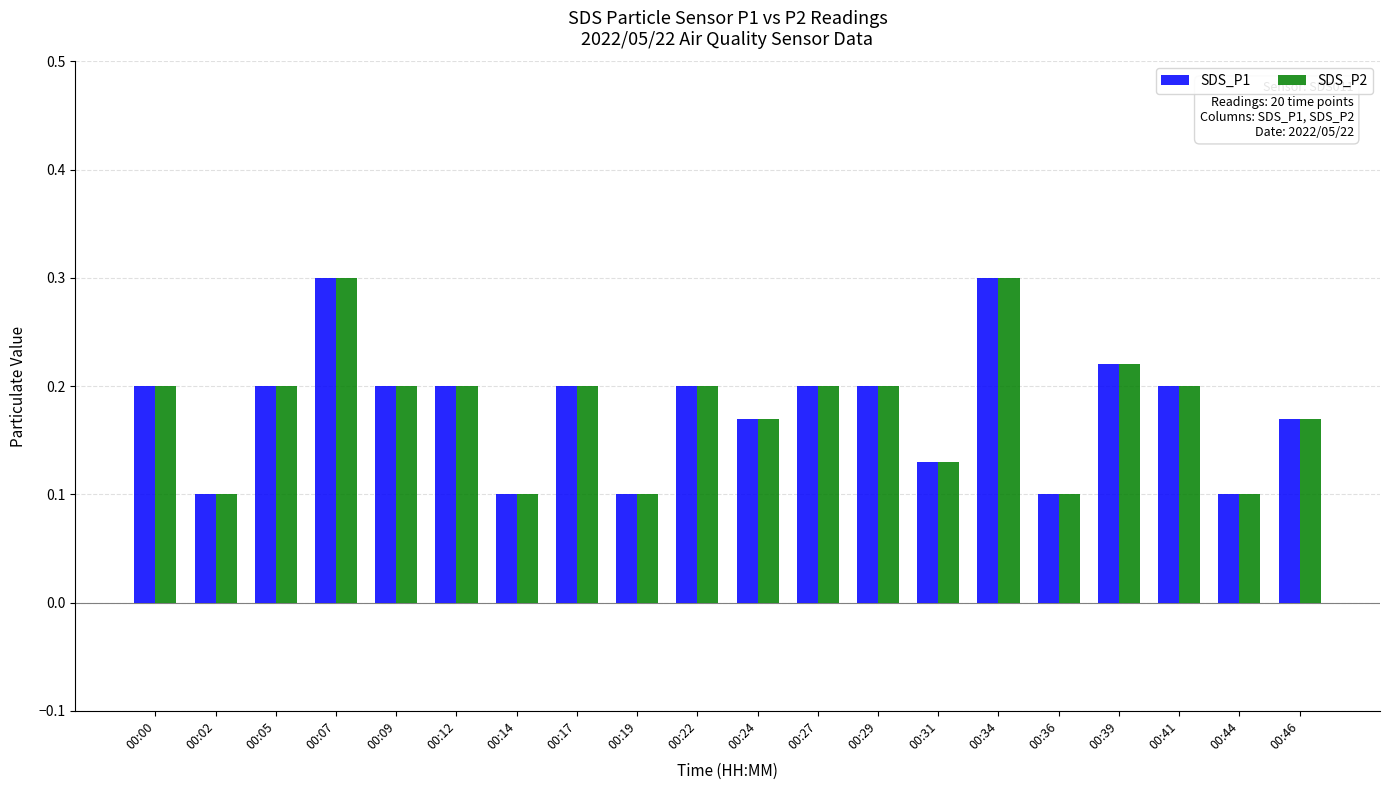

Count the number of categories in the chart.

20